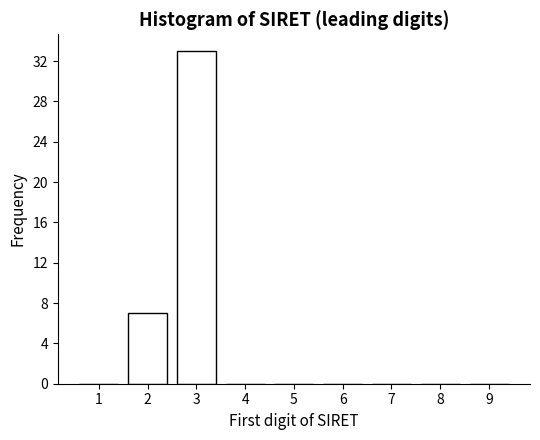

Reading right to left, extract all data points from this chart.

9=0	8=0	7=0	6=0	5=0	4=0	3=33	2=7	1=0